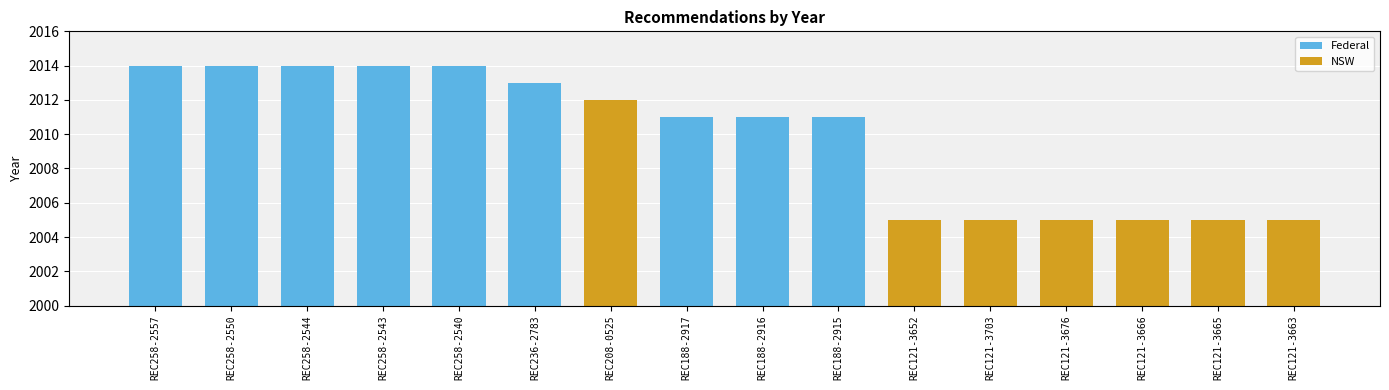

Reading left to right, list all the values displayed in this chart.

2014	2014	2014	2014	2014	2013	2012	2011	2011	2011	2005	2005	2005	2005	2005	2005